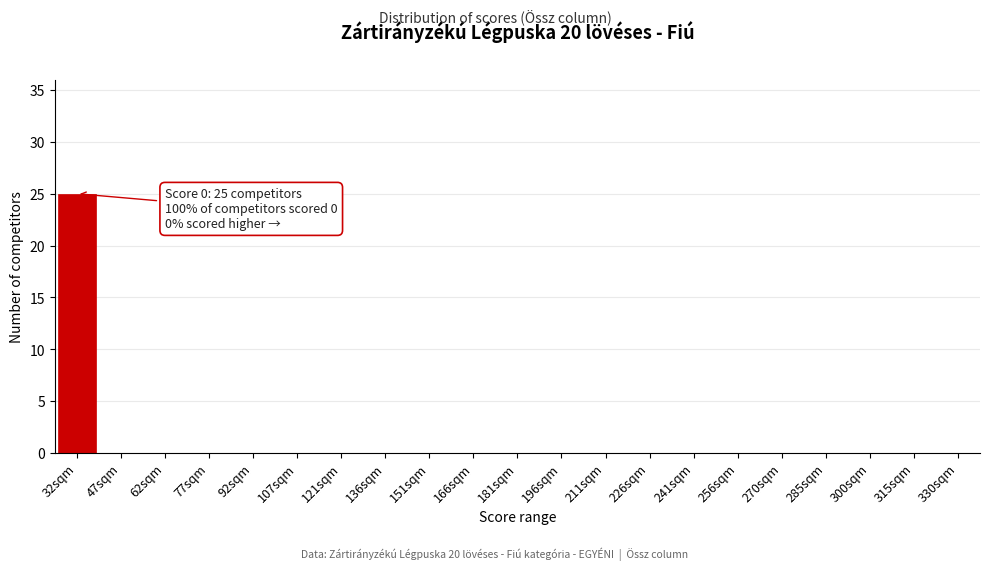

Reading right to left, transcribe all the data shown in this chart.

330sqm=0	315sqm=0	300sqm=0	285sqm=0	270sqm=0	256sqm=0	241sqm=0	226sqm=0	211sqm=0	196sqm=0	181sqm=0	166sqm=0	151sqm=0	136sqm=0	121sqm=0	107sqm=0	92sqm=0	77sqm=0	62sqm=0	47sqm=0	32sqm=25